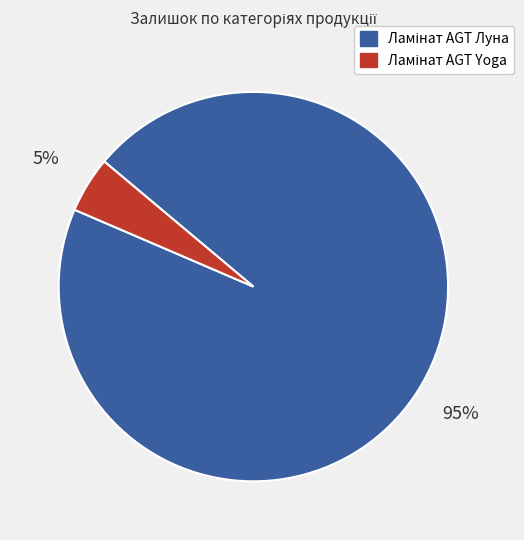

How many segments does this pie chart have?

2